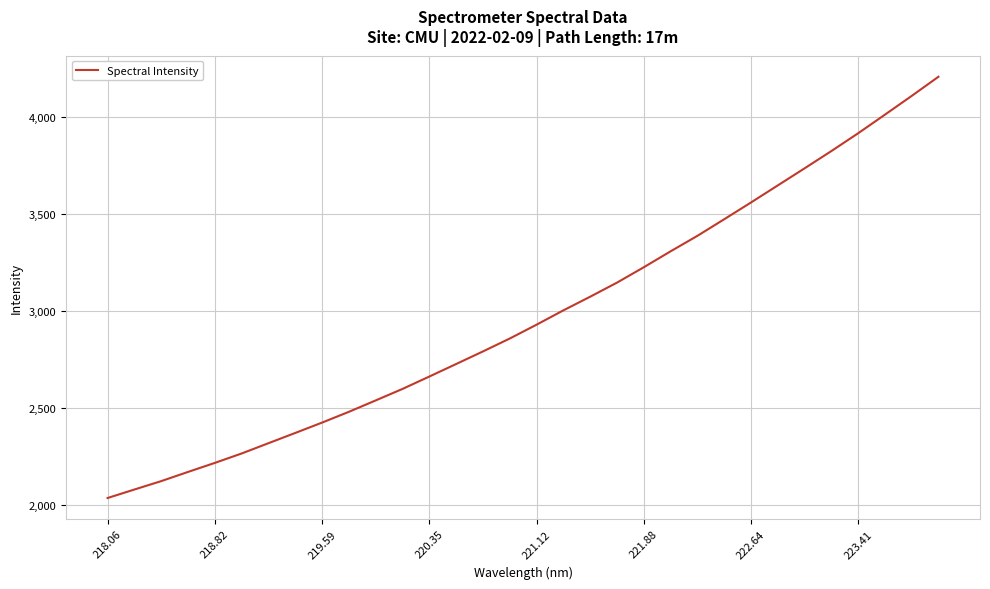

What is the maximum value shown in the chart?

4206.7